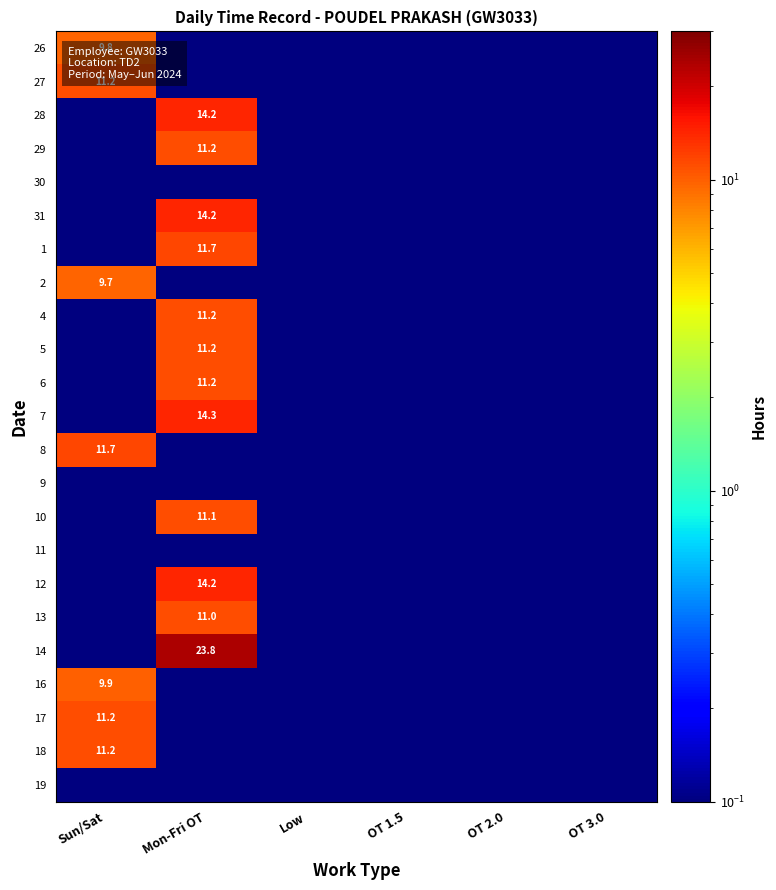

True or false: 12 has a value of 0.0 at OT 2.0.

True